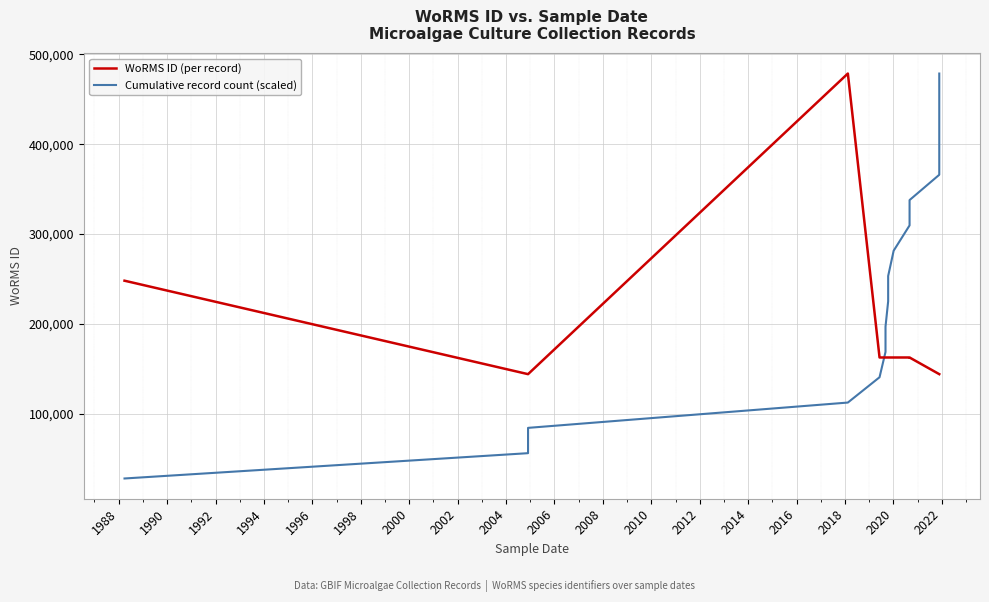

Which series has the largest range (max minus min)?

Cumulative record count (scaled)